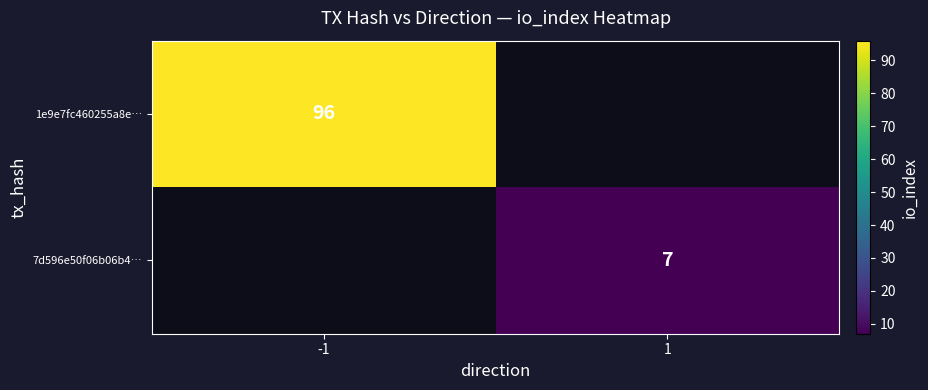

Is it true that 7d596e50f06b06b4… equals 7 at 1?

True